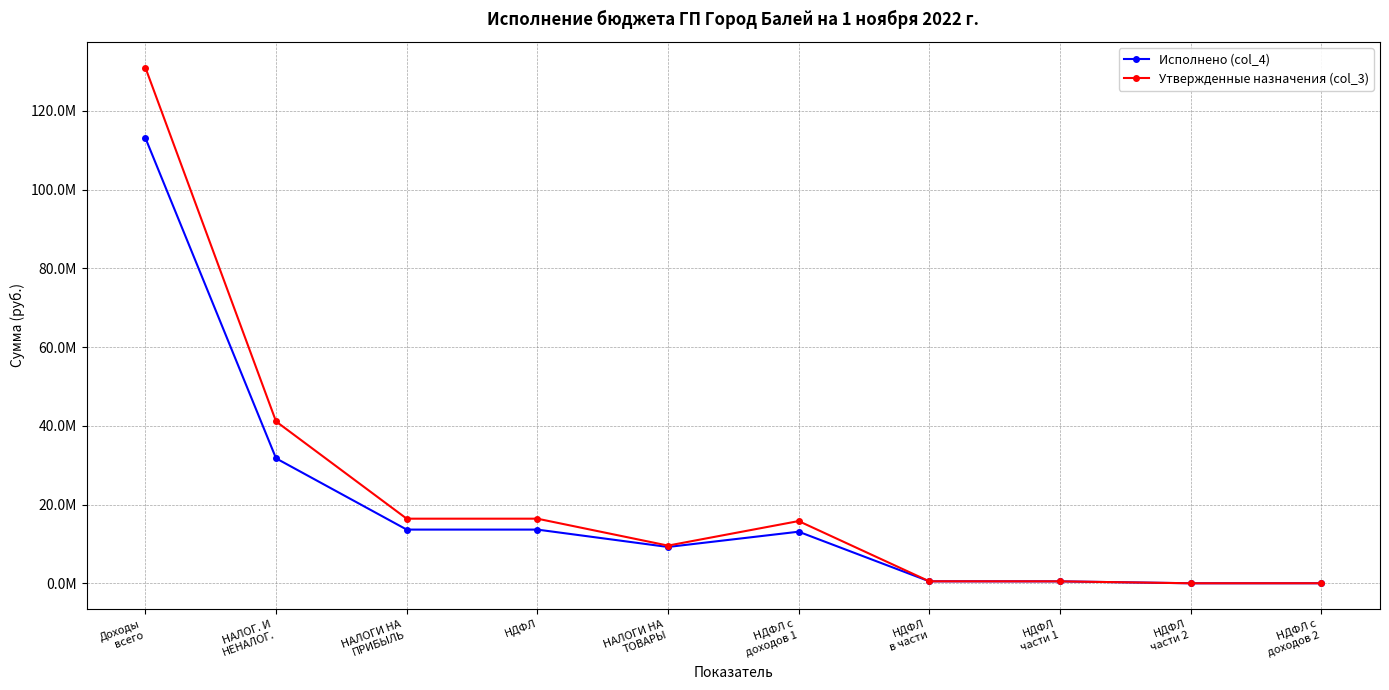

Which series has the widest spread of values?

Утвержденные назначения (col_3)